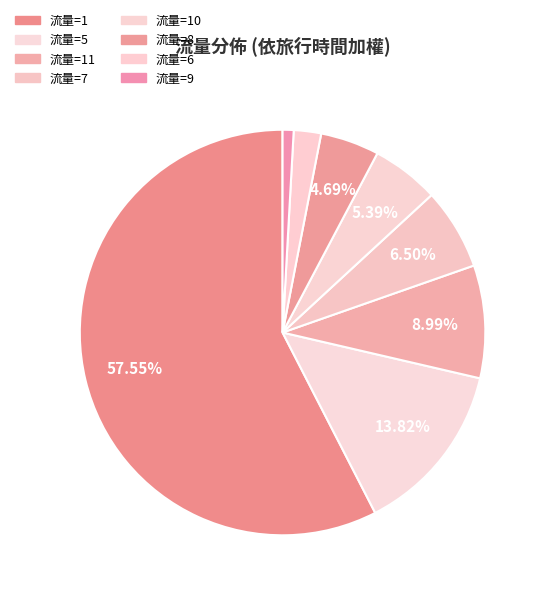

How many slices are in this pie chart?

8